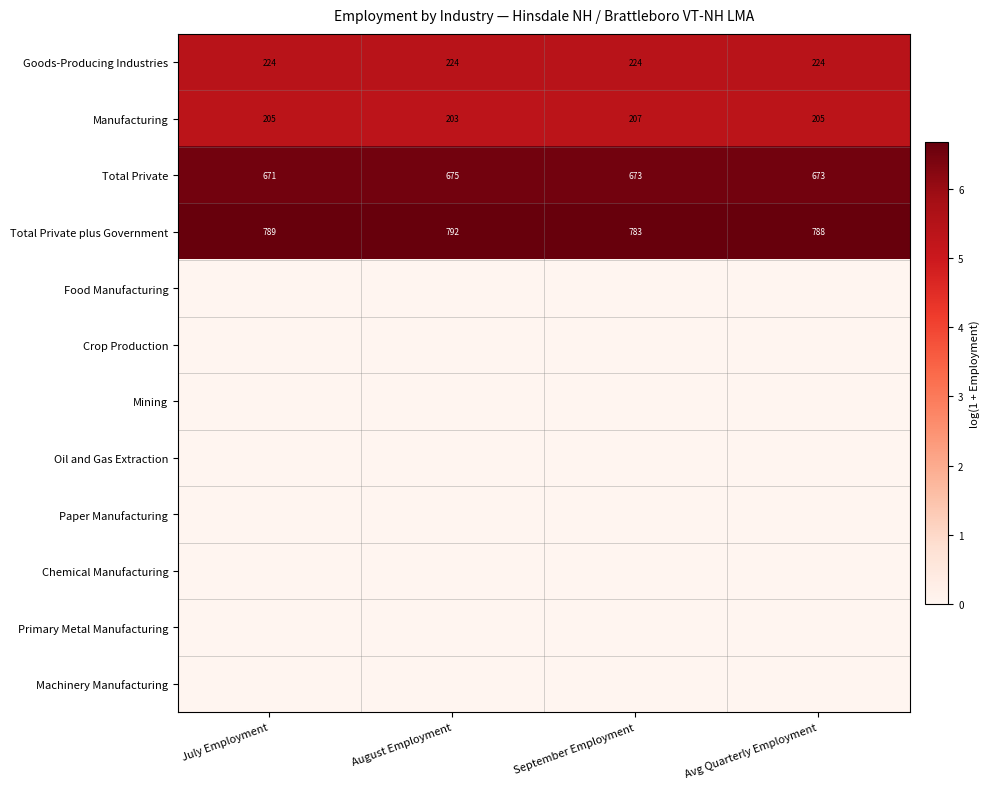

Which category has the highest value across all series?

August Employment